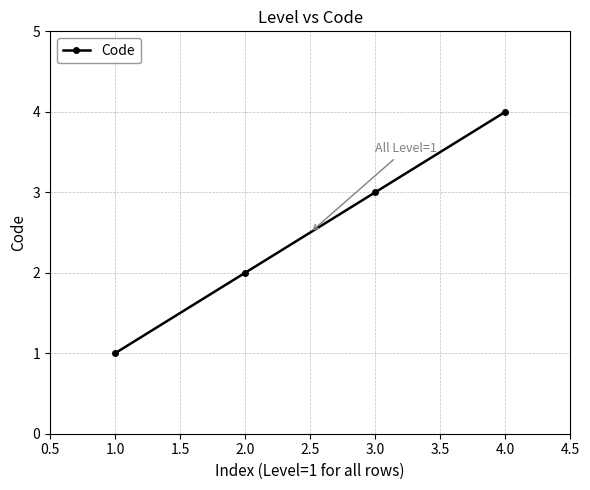

What is the label of the 1st point from the left?

1.0